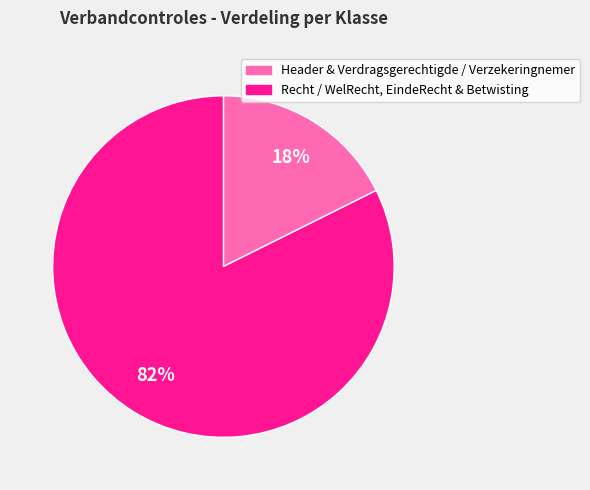

To the nearest percent, what is the average slice percentage?

50%